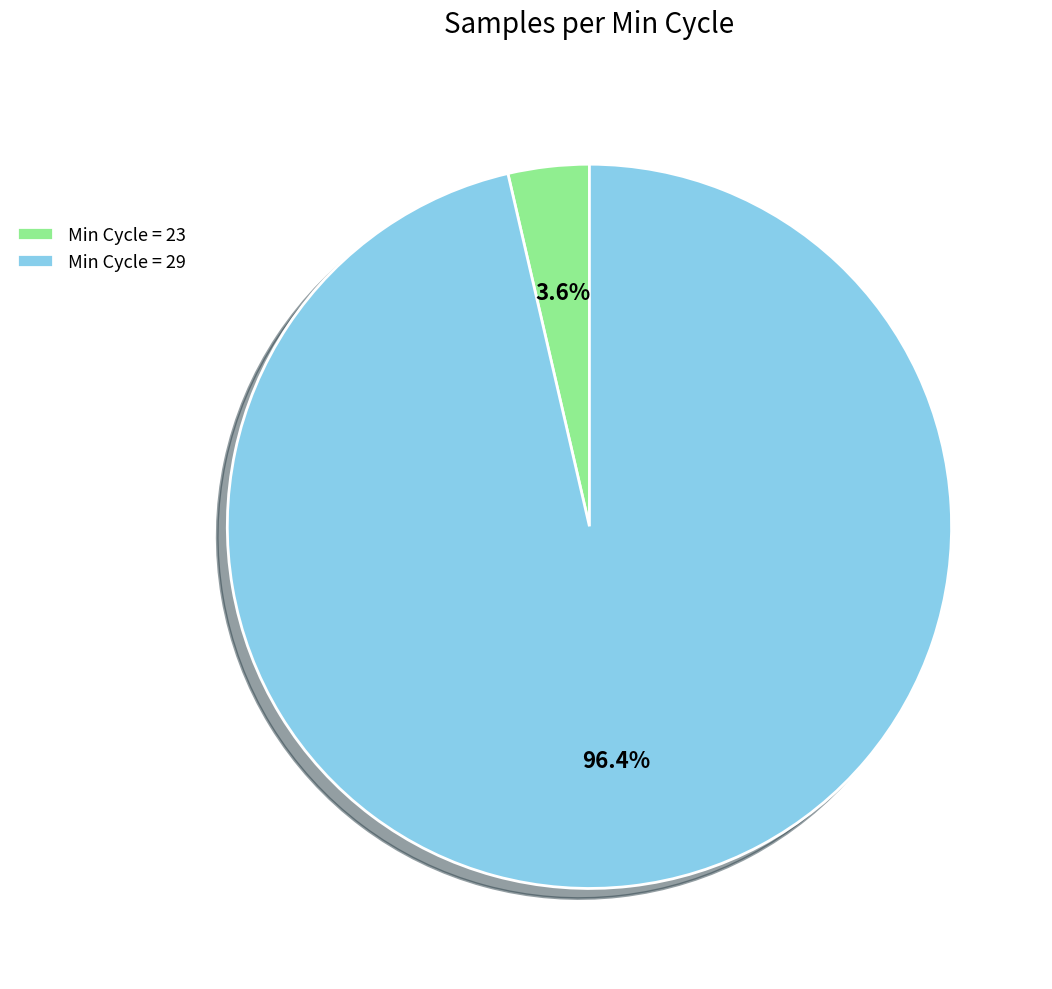

Rank the categories by value from highest to lowest.

Min Cycle = 29, Min Cycle = 23